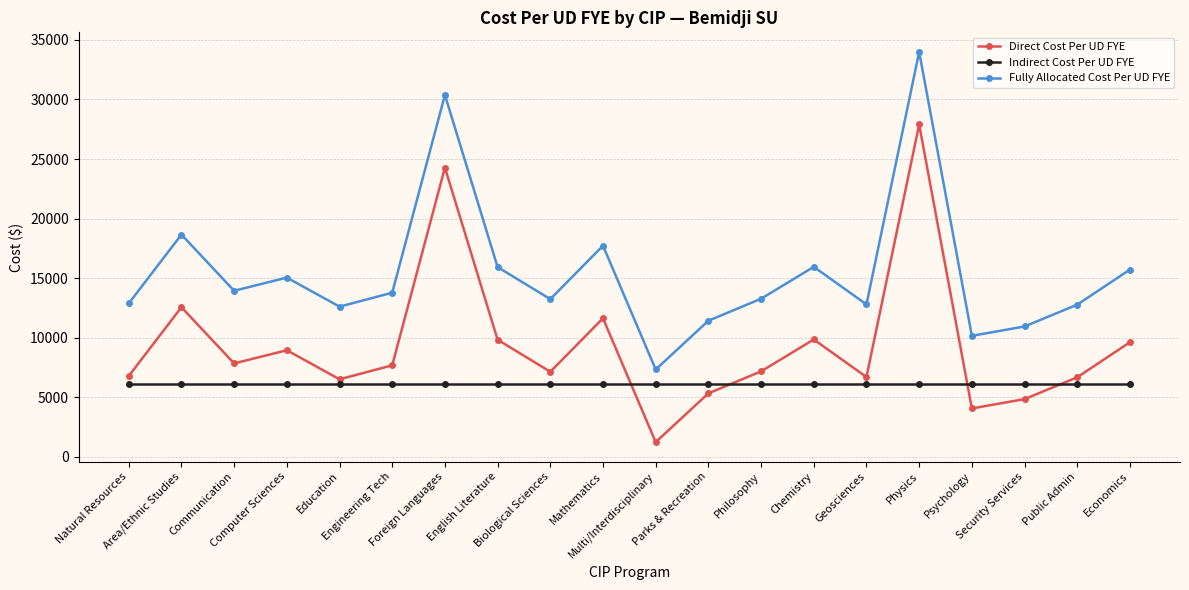

True or false: Indirect Cost Per UD FYE and Fully Allocated Cost Per UD FYE cross at least once.

False